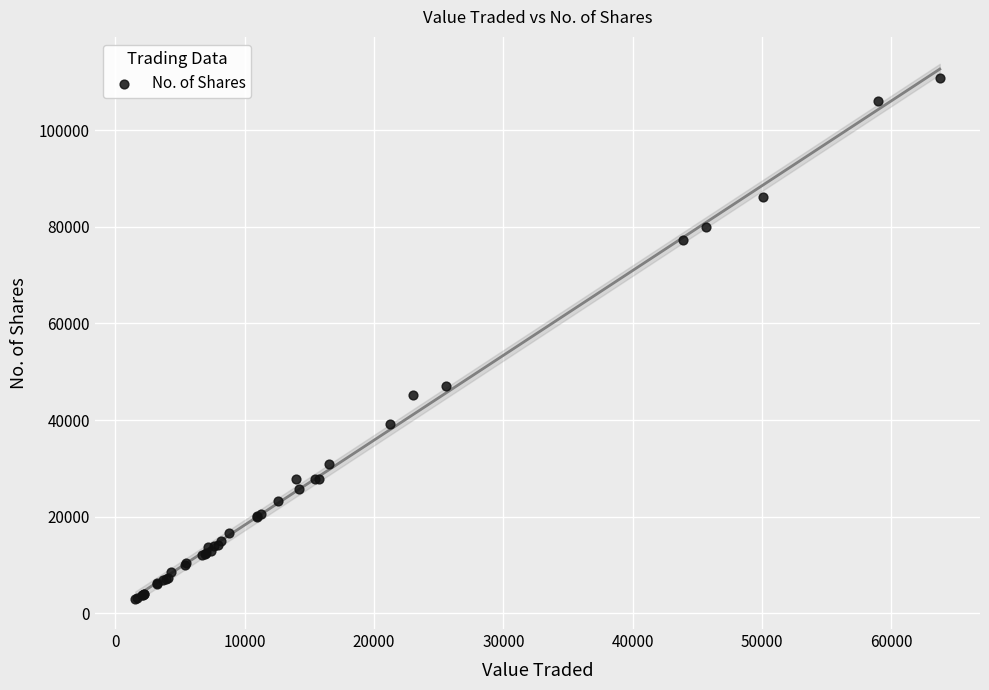

What Y value in the scatter plot is closest to 56878?

47049